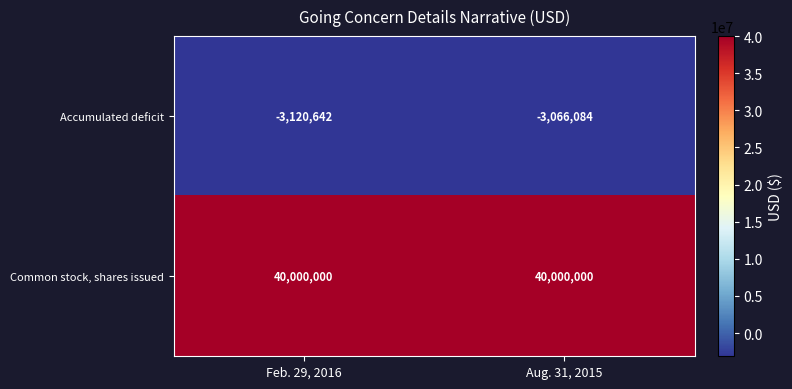

What is the approximate value of Accumulated deficit at Aug. 31, 2015?

-3066084